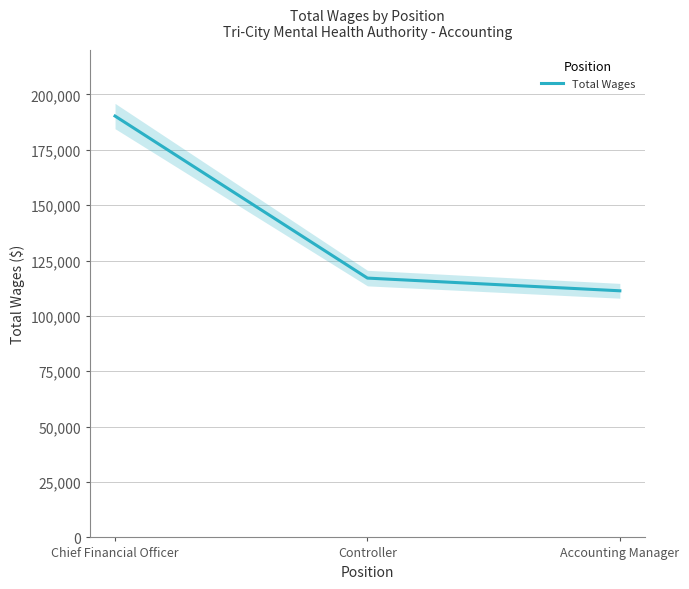

Which has a higher value, Accounting Manager or Controller?

Controller